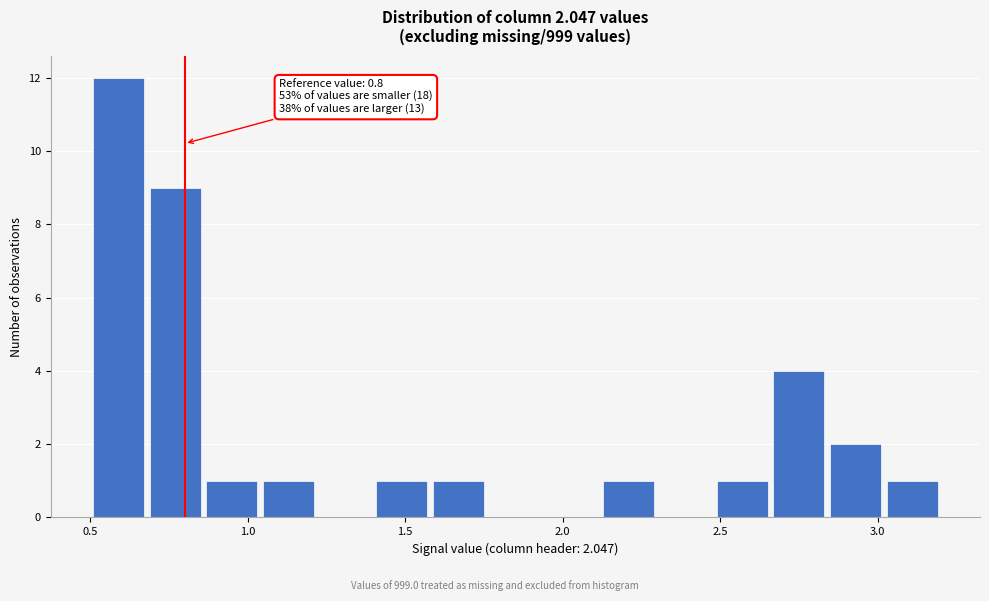

Around what value on the x-axis is the tallest bar? Give the approximate position of its centre, as read against the axis.

0.60